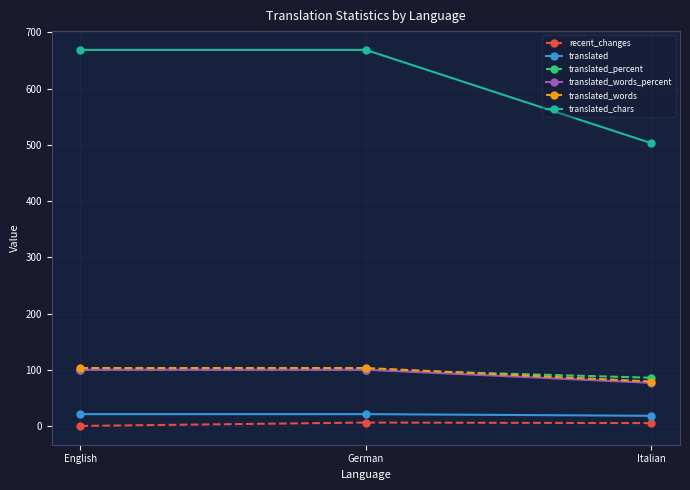

What is the average value of the translated series?

20.0